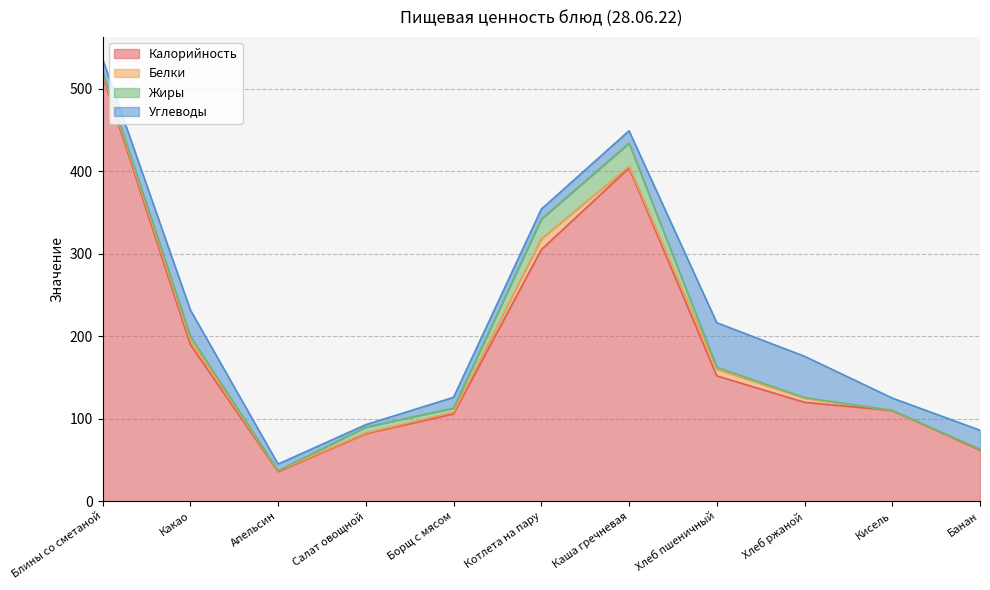

List the labels in order of Белки value, smallest first.

Кисель, Салат овощной, Апельсин, Банан, Борщ с мясом, Каша гречневая, Блины со сметаной, Какао, Хлеб ржаной, Хлеб пшеничный, Котлета на пару